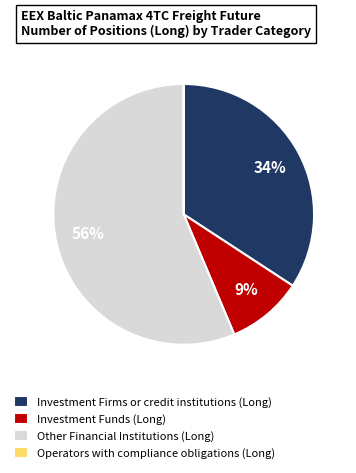

What percentage is the Investment Funds (Long) slice, to the nearest percent?

9%